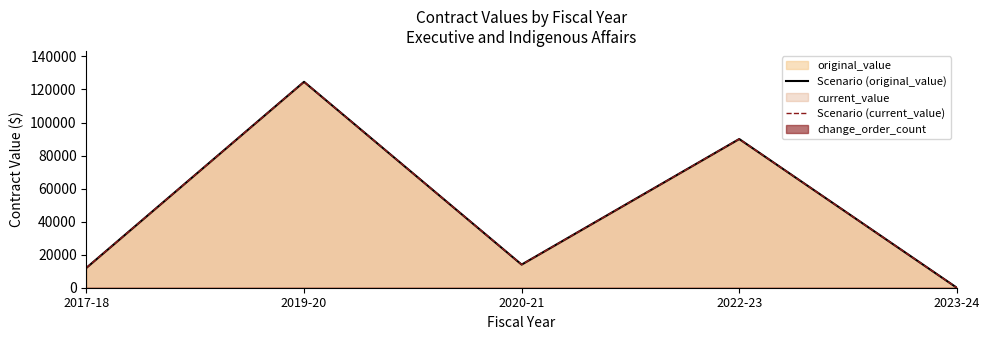

True or false: Scenario (current_value) and Scenario (original_value) cross at least once.

False